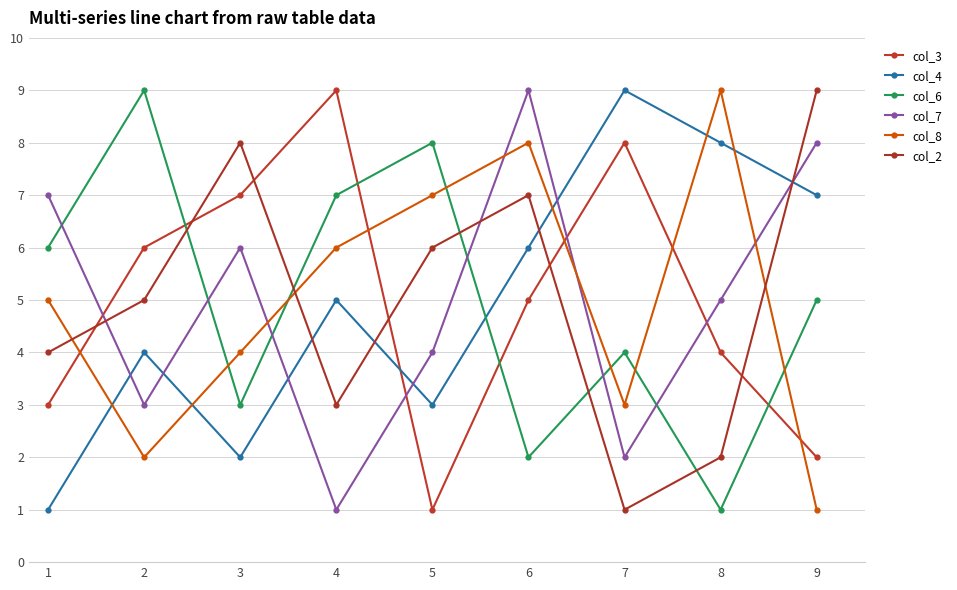

What is the sum of all col_6 values?

45